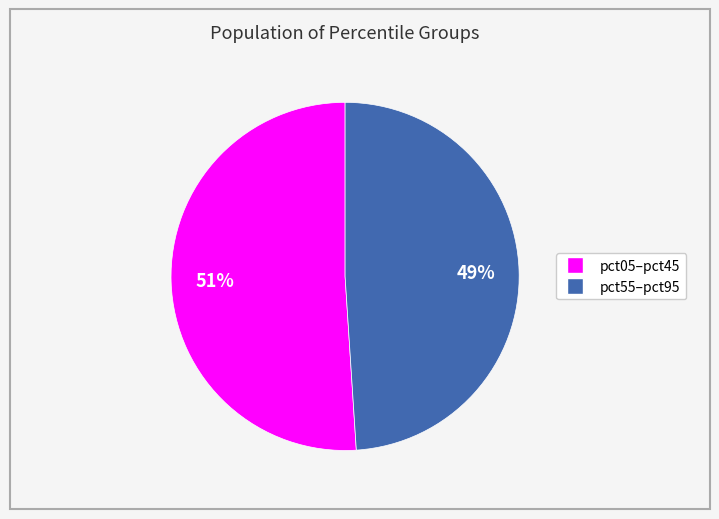

How many slices are in this pie chart?

2